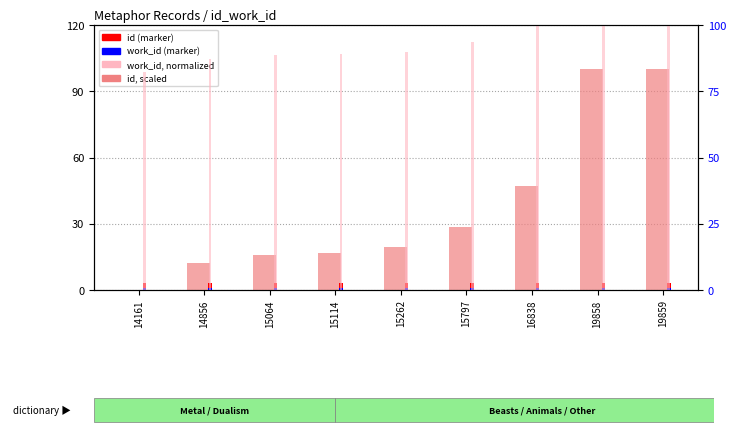

Between 14161 and 15797, which is larger?

15797